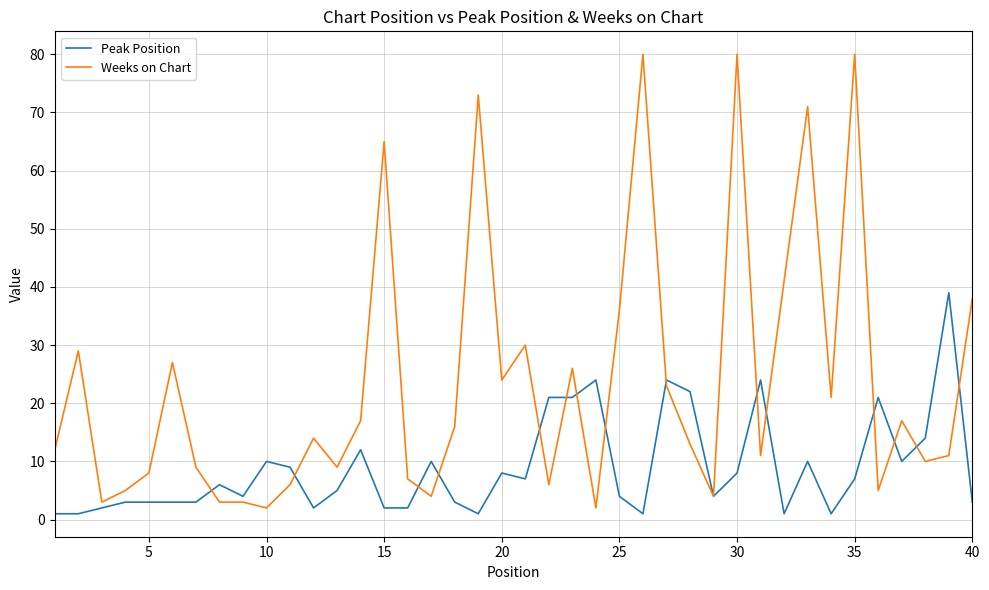

List the series in order of their overall mean, lowest first.

Peak Position, Weeks on Chart